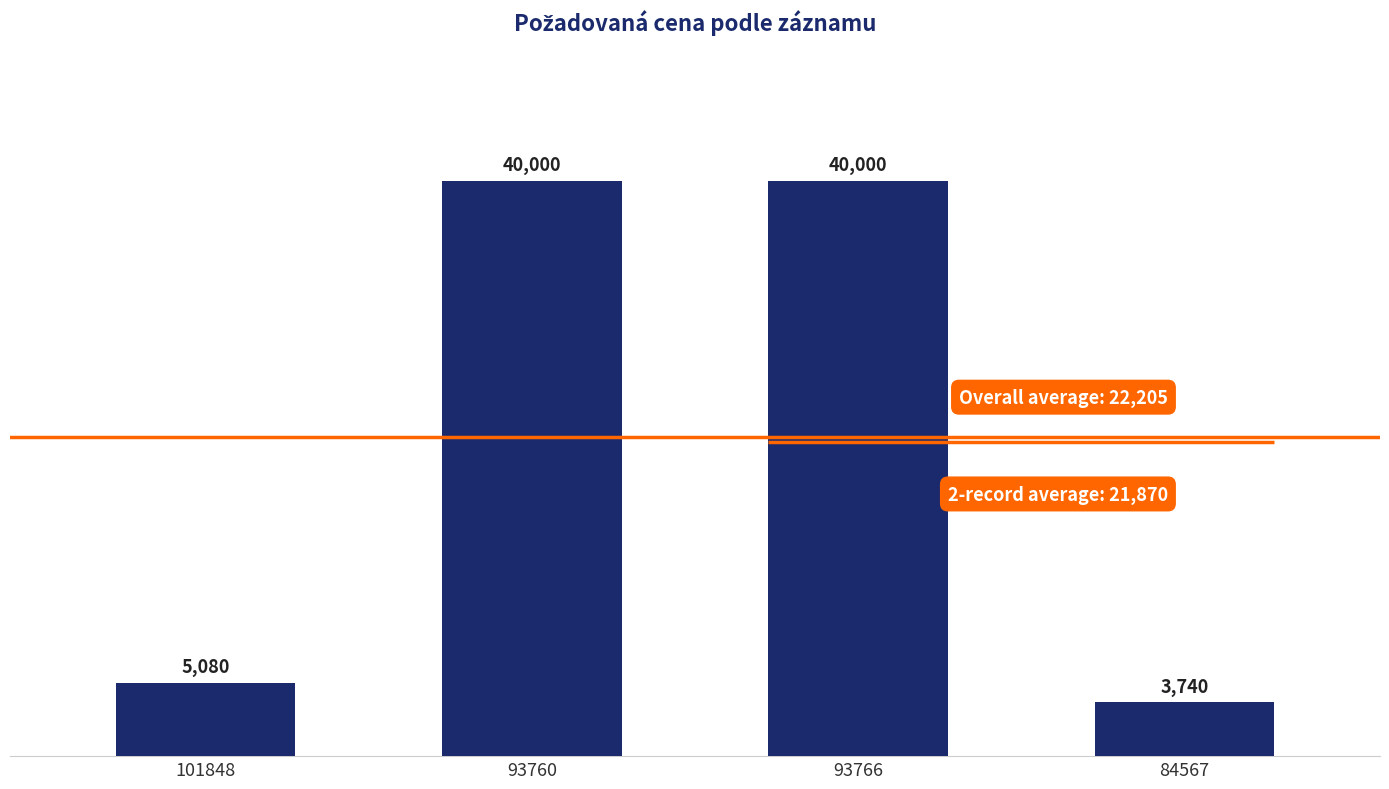

What is the difference between the values at 93766 and 84567?

36260